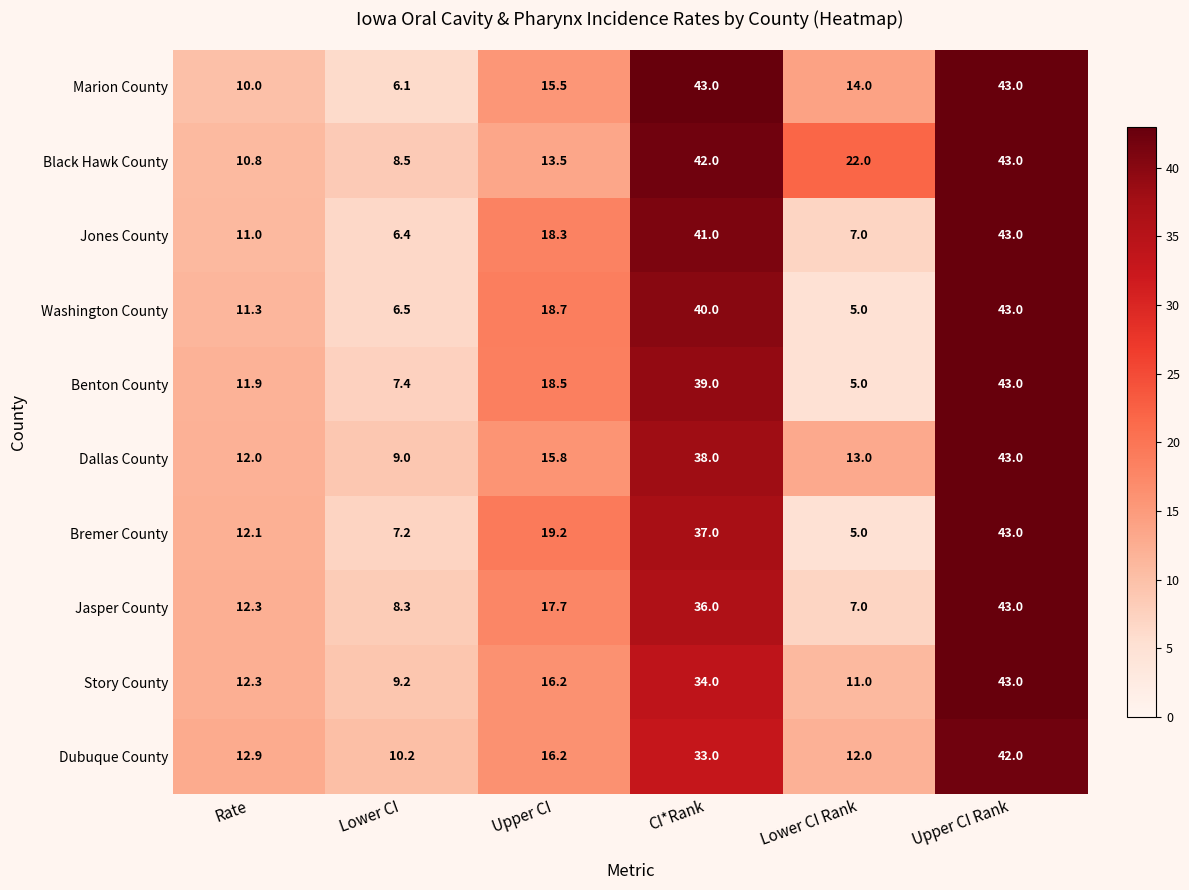

Rank the series at Lower CI from lowest to highest value.

Marion County, Jones County, Washington County, Bremer County, Benton County, Jasper County, Black Hawk County, Dallas County, Story County, Dubuque County